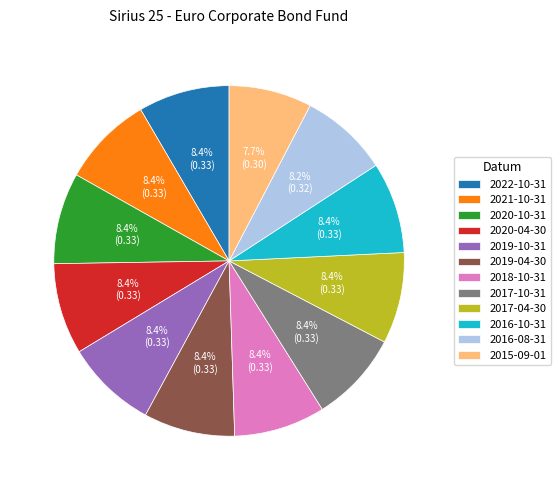

Which slice is the smallest?

2015-09-01